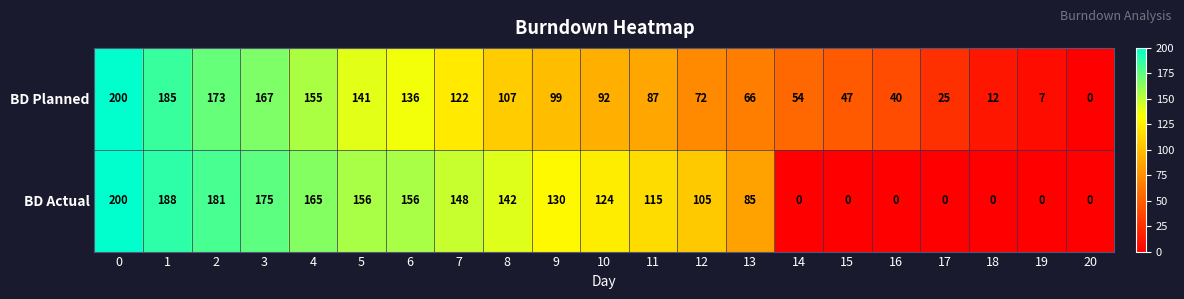

Read the BD Actual value at 6, to the nearest 10.

160